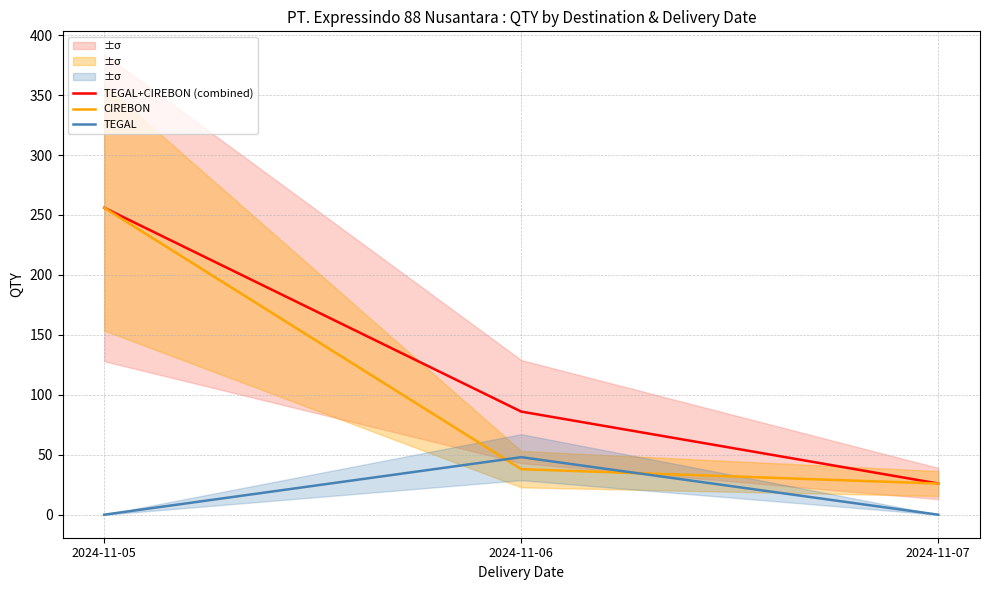

Rank the series by their maximum value, from lowest to highest.

TEGAL, TEGAL+CIREBON (combined), CIREBON